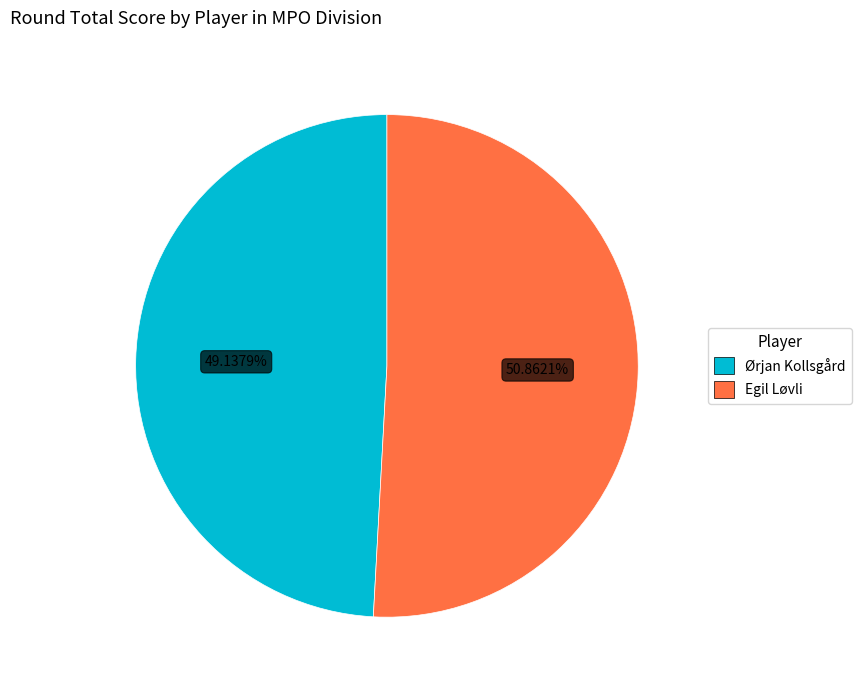

Approximately how many times larger is the value at Egil Løvli compared to Ørjan Kollsgård?

1.0